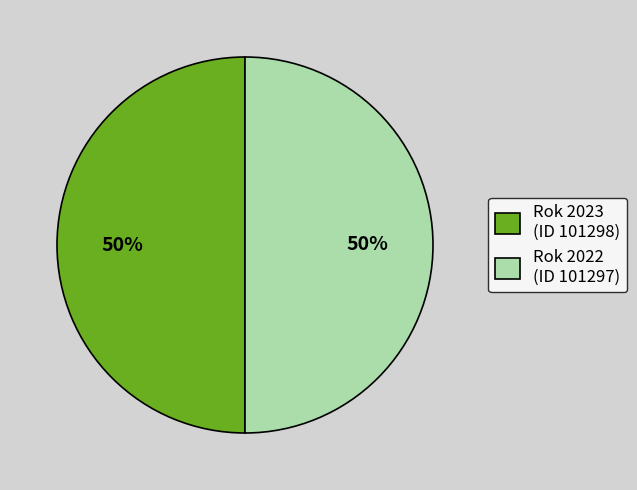

Approximately how many times larger is the value at Rok 2022 (ID 101297) compared to Rok 2023 (ID 101298)?

1.0